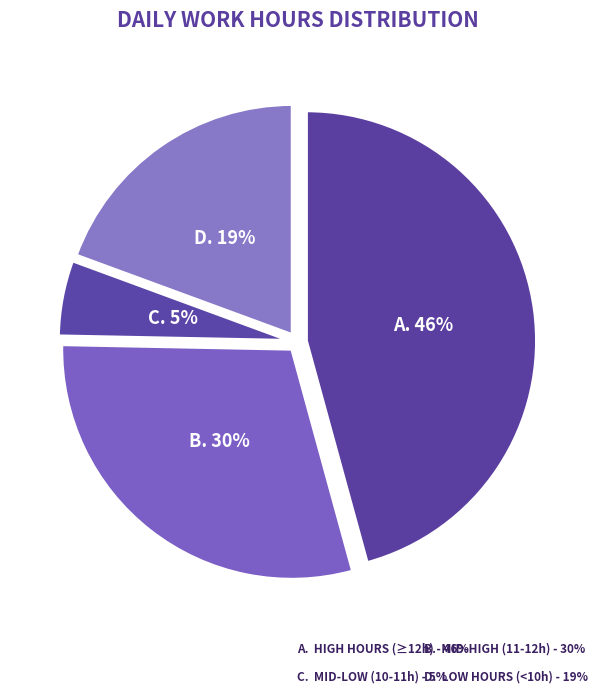

Count the number of slices in the pie.

4